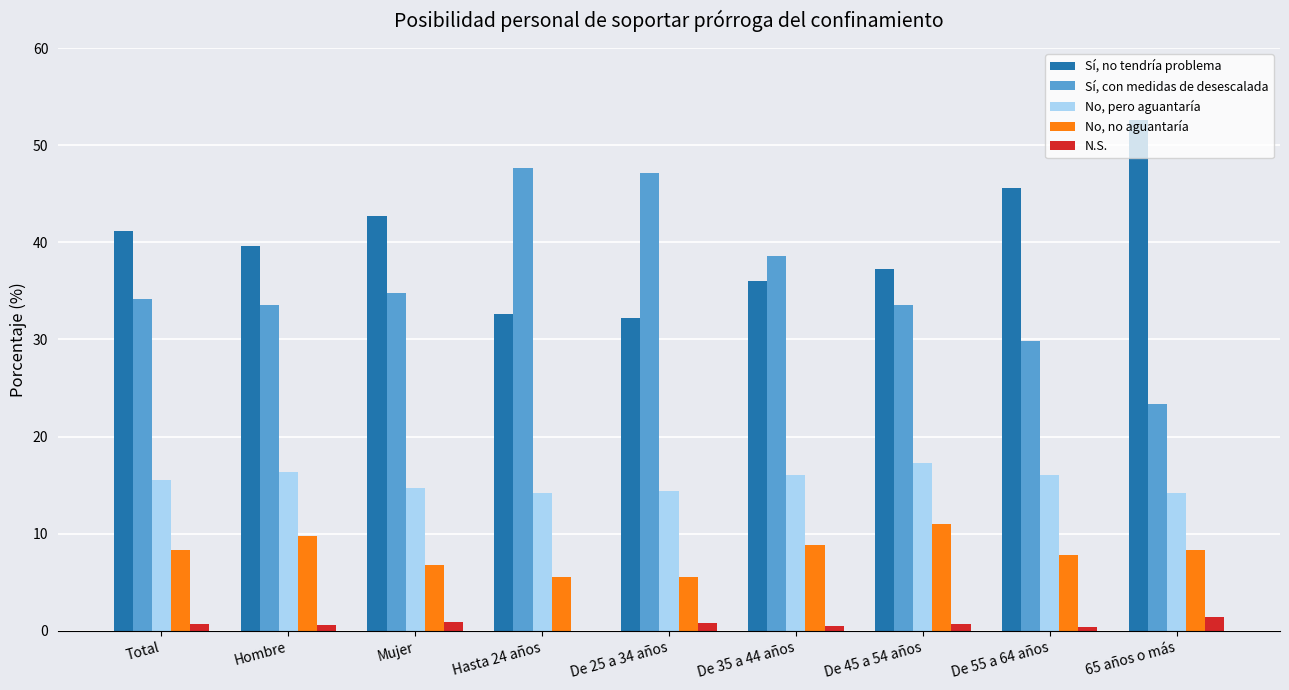

Is the value of Sí, no tendría problema at De 55 a 64 años greater than the value of No, pero aguantaría at De 55 a 64 años?

Yes